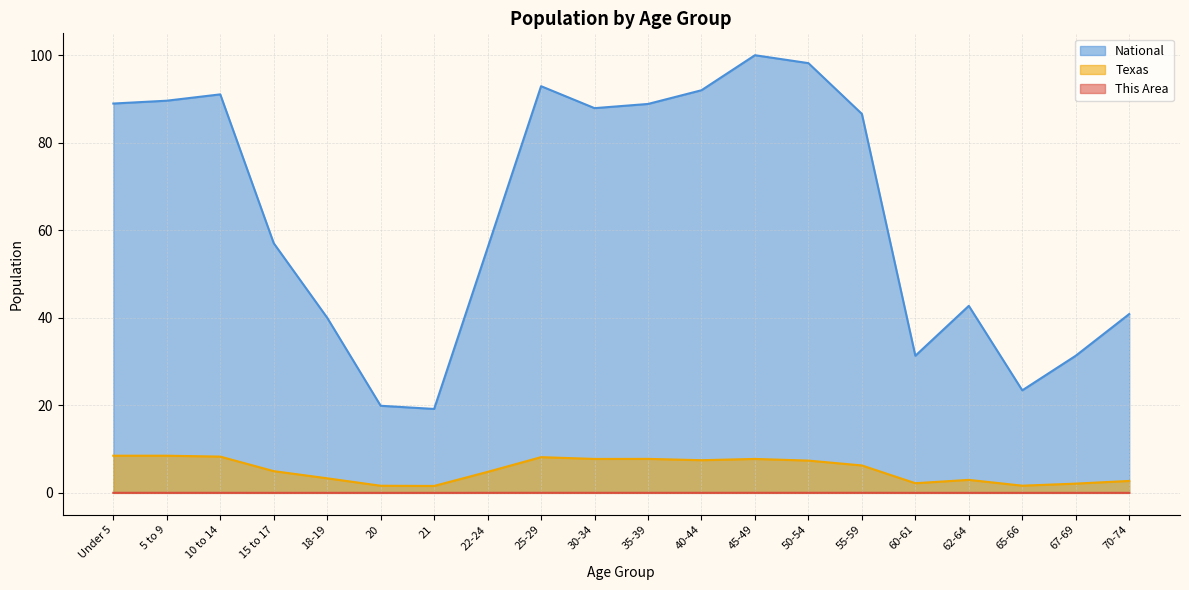

What is the difference between the highest and lowest values at 55-59?

86.6